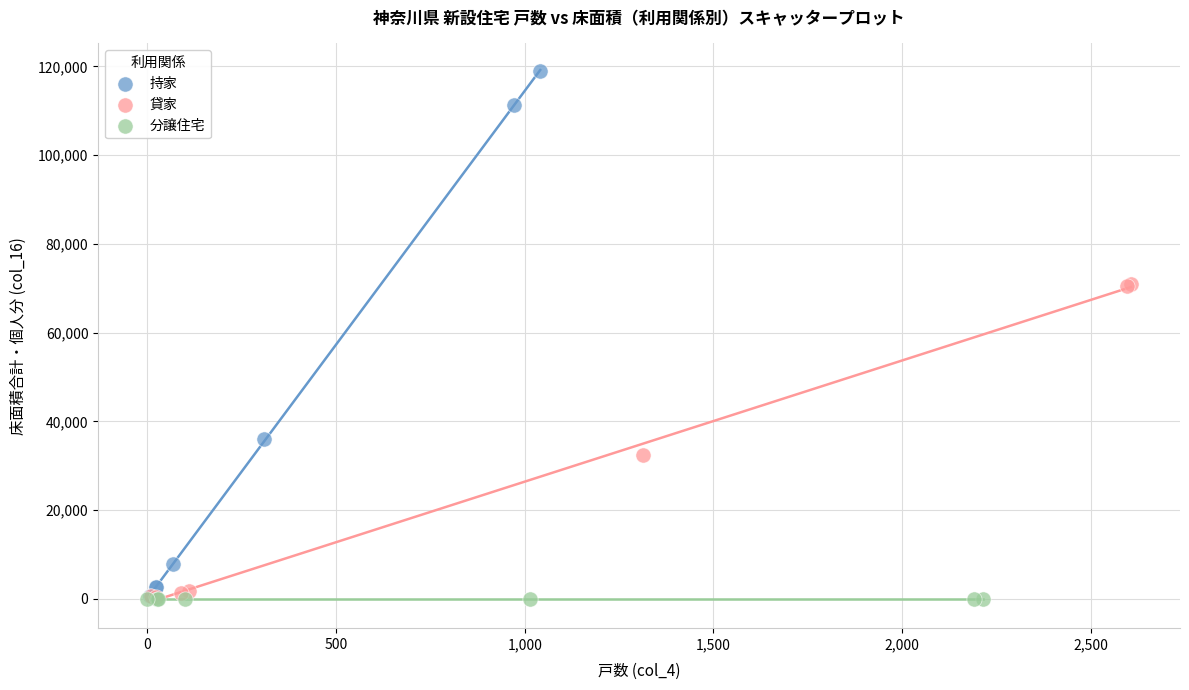

Which series reaches the maximum Y coordinate?

持家